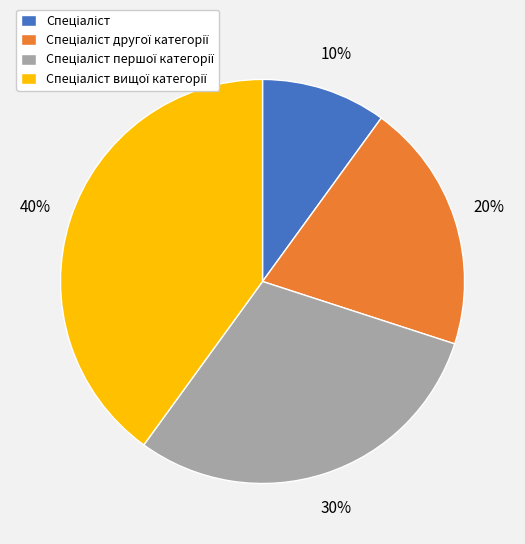

Does any single category account for the majority?

No